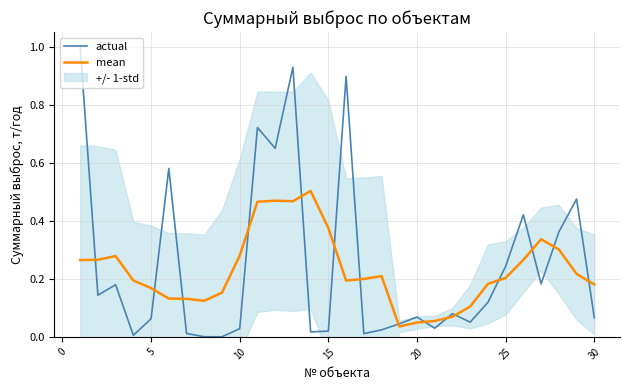

Is this an area chart (filled region under the line)?

No